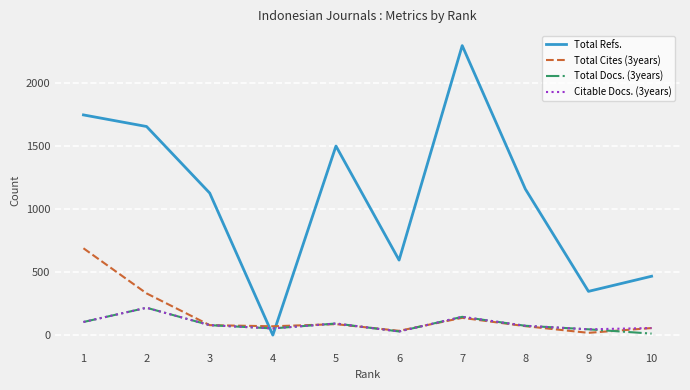

How many categories are shown in the chart?

10